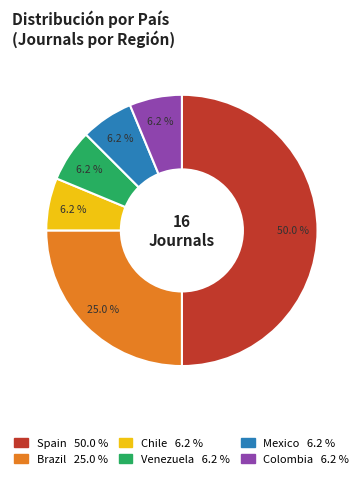

Do Mexico and Spain together represent more than half of the pie?

Yes